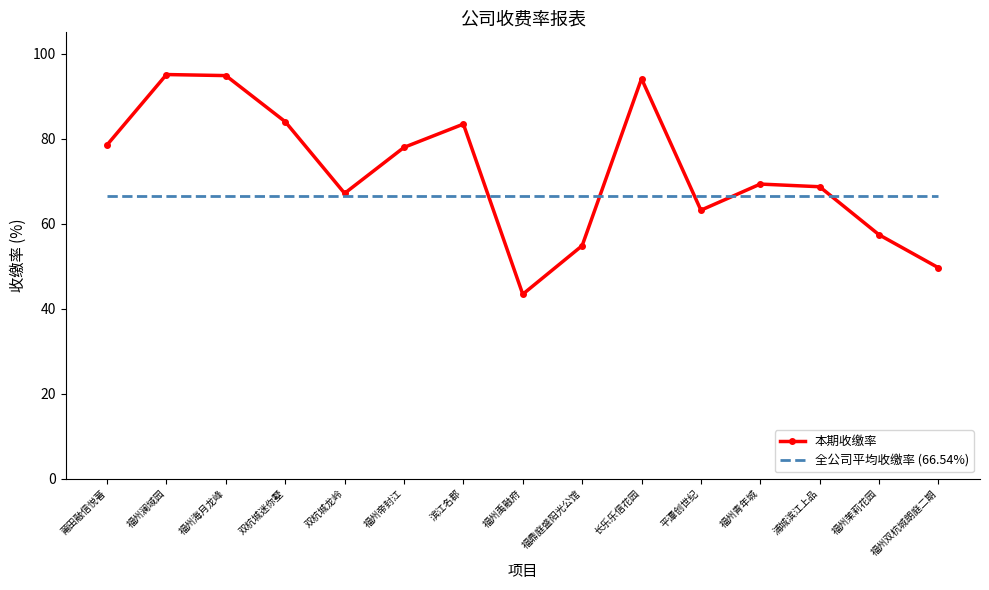

Rank the series by their average value, from lowest to highest.

全公司平均收缴率 (66.54%), 本期收缴率